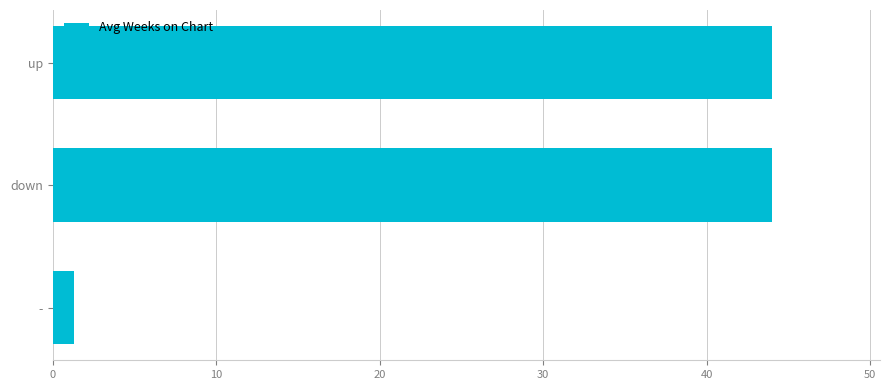

What is the sum of the values at down and -?

45.3